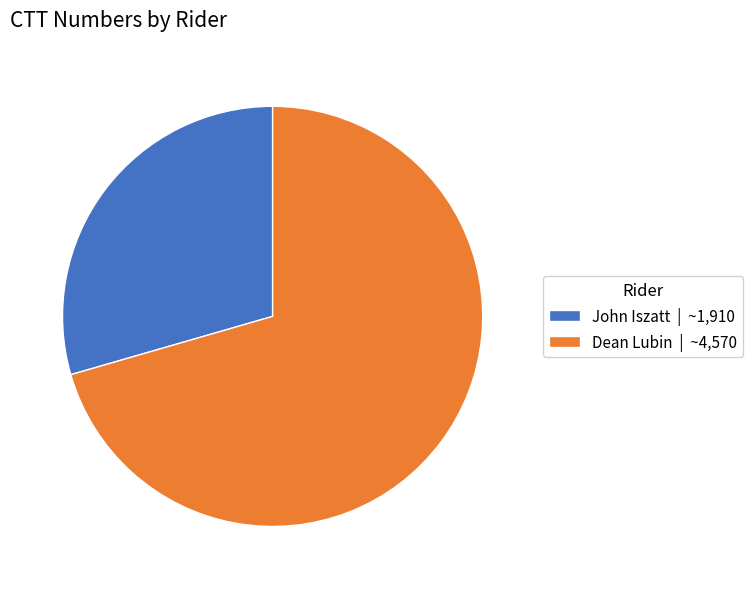

Which slice is the largest?

Dean Lubin